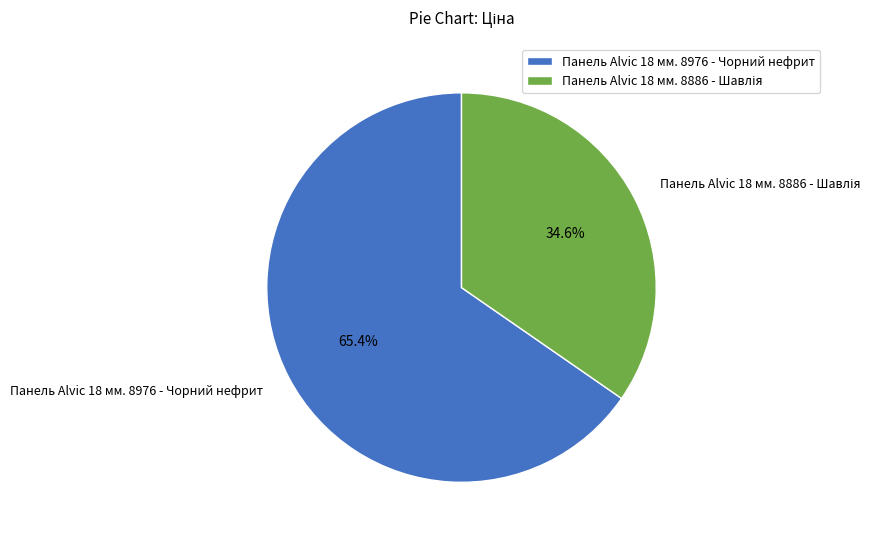

Which slice is the largest?

Панель Alvic 18 мм. 8976 - Чорний нефрит